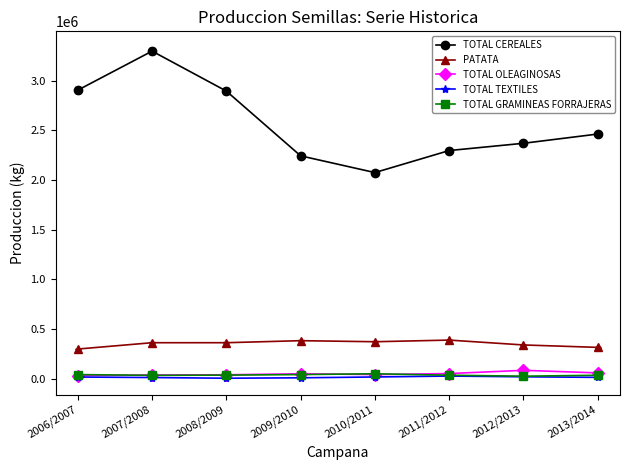

At which category is the sum across all series the highest?

2007/2008